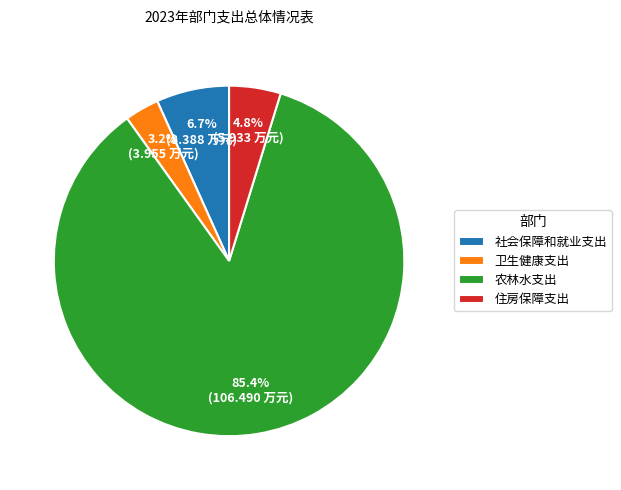

True or false: 住房保障支出 accounts for 5% of the total.

True